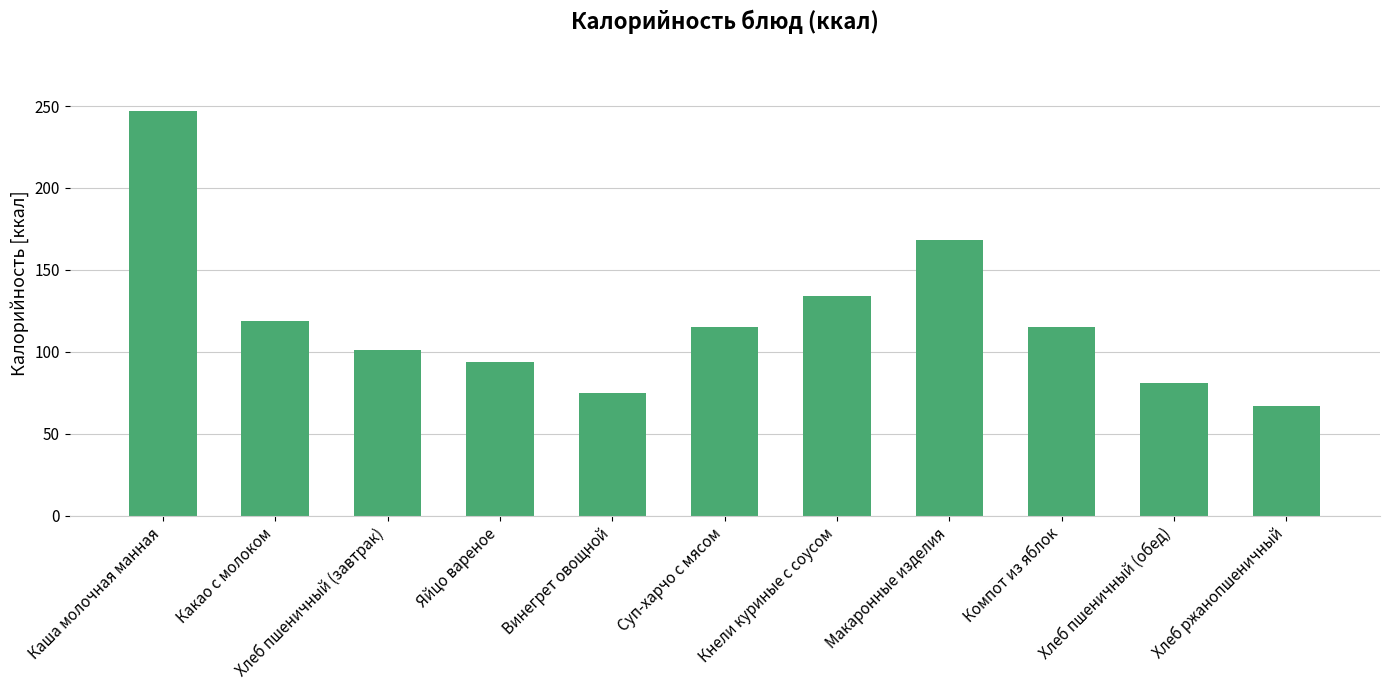

The chart shows a value of 381.2 at Каша молочная манная. True or false?

False